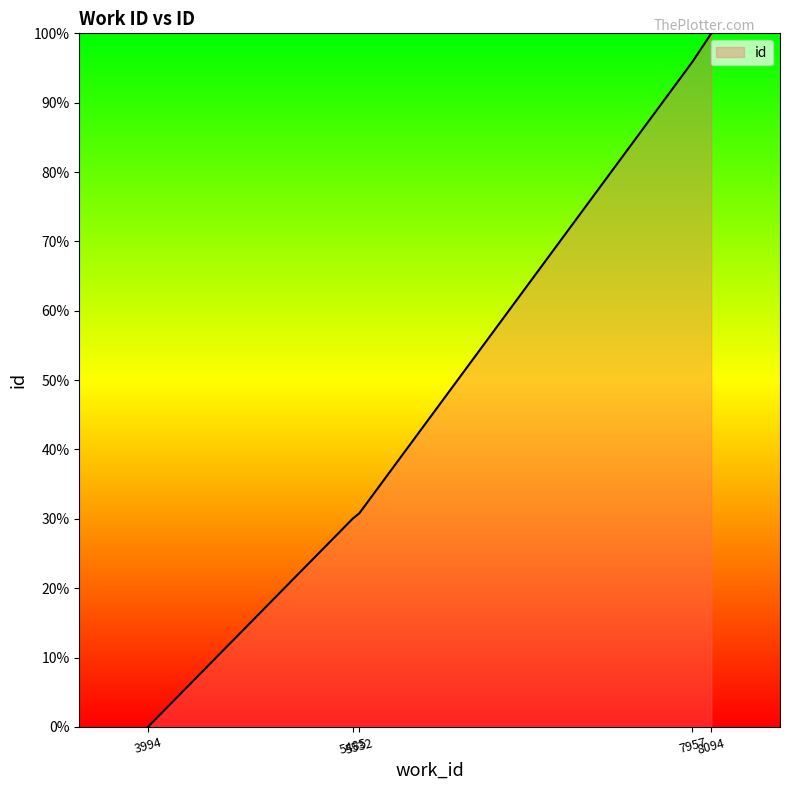

What is the sum of all values?

256.7